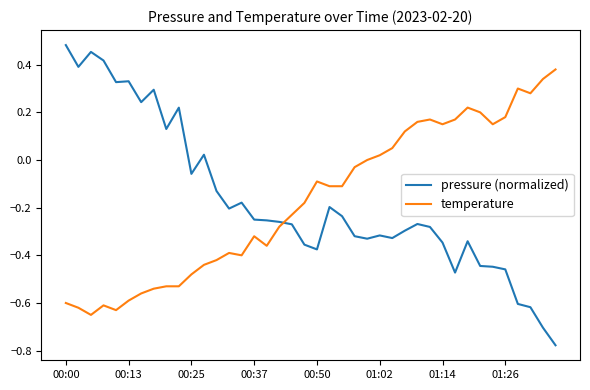

What is the difference between the maximum and minimum values in the temperature series?

1.0